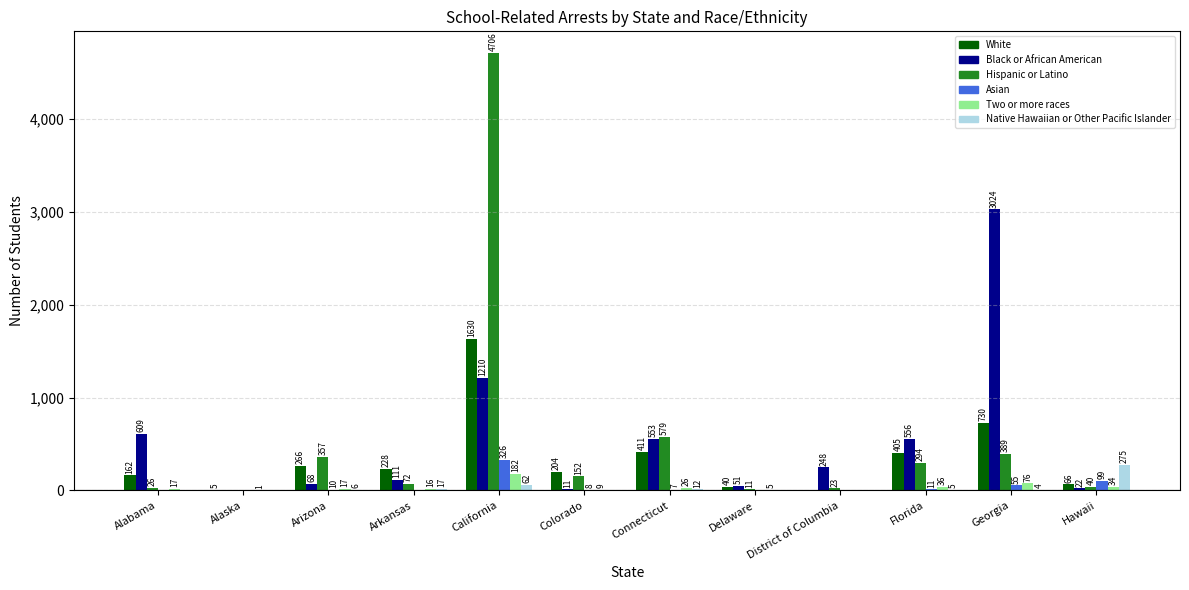

Reading left to right, what are all the values shown in this chart?

White: Alabama=162	Alaska=5	Arizona=266	Arkansas=228	California=1630	Colorado=204	Connecticut=411	Delaware=40	District of Columbia=0	Florida=405	Georgia=730	Hawaii=66
Black or African American: Alabama=609	Alaska=0	Arizona=68	Arkansas=111	California=1210	Colorado=11	Connecticut=553	Delaware=51	District of Columbia=248	Florida=556	Georgia=3024	Hawaii=22
Hispanic or Latino: Alabama=26	Alaska=0	Arizona=357	Arkansas=72	California=4706	Colorado=152	Connecticut=579	Delaware=11	District of Columbia=23	Florida=294	Georgia=389	Hawaii=40
Asian: Alabama=0	Alaska=0	Arizona=10	Arkansas=0	California=326	Colorado=8	Connecticut=7	Delaware=0	District of Columbia=0	Florida=11	Georgia=55	Hawaii=99
Two or more races: Alabama=17	Alaska=1	Arizona=17	Arkansas=16	California=182	Colorado=9	Connecticut=26	Delaware=5	District of Columbia=0	Florida=36	Georgia=76	Hawaii=34
Native Hawaiian or Other Pacific Islander: Alabama=0	Alaska=0	Arizona=6	Arkansas=17	California=62	Colorado=0	Connecticut=12	Delaware=0	District of Columbia=0	Florida=5	Georgia=4	Hawaii=275